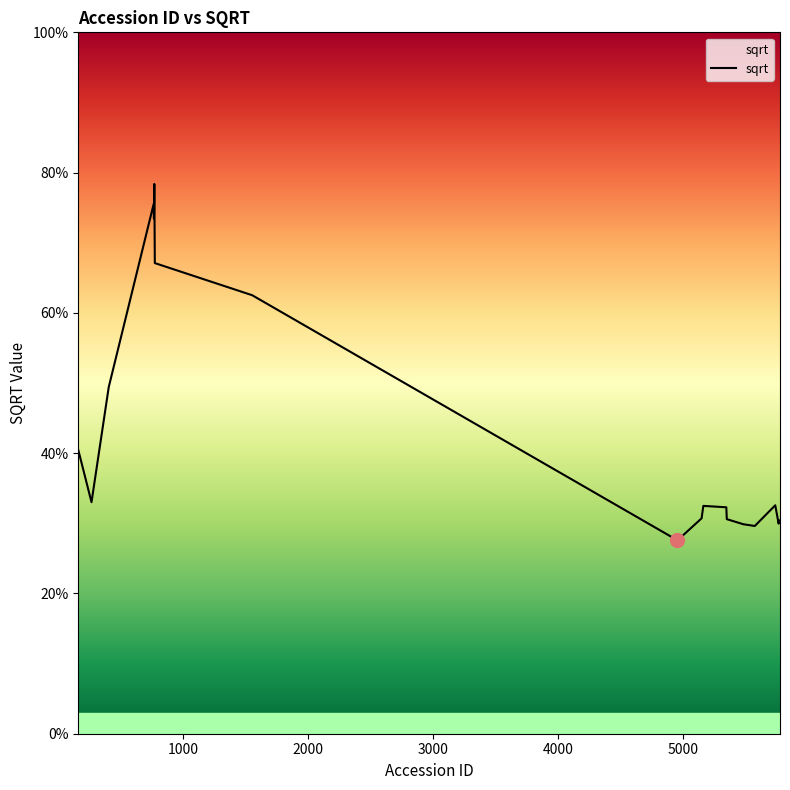

What is the difference between the maximum and minimum values?

50.8